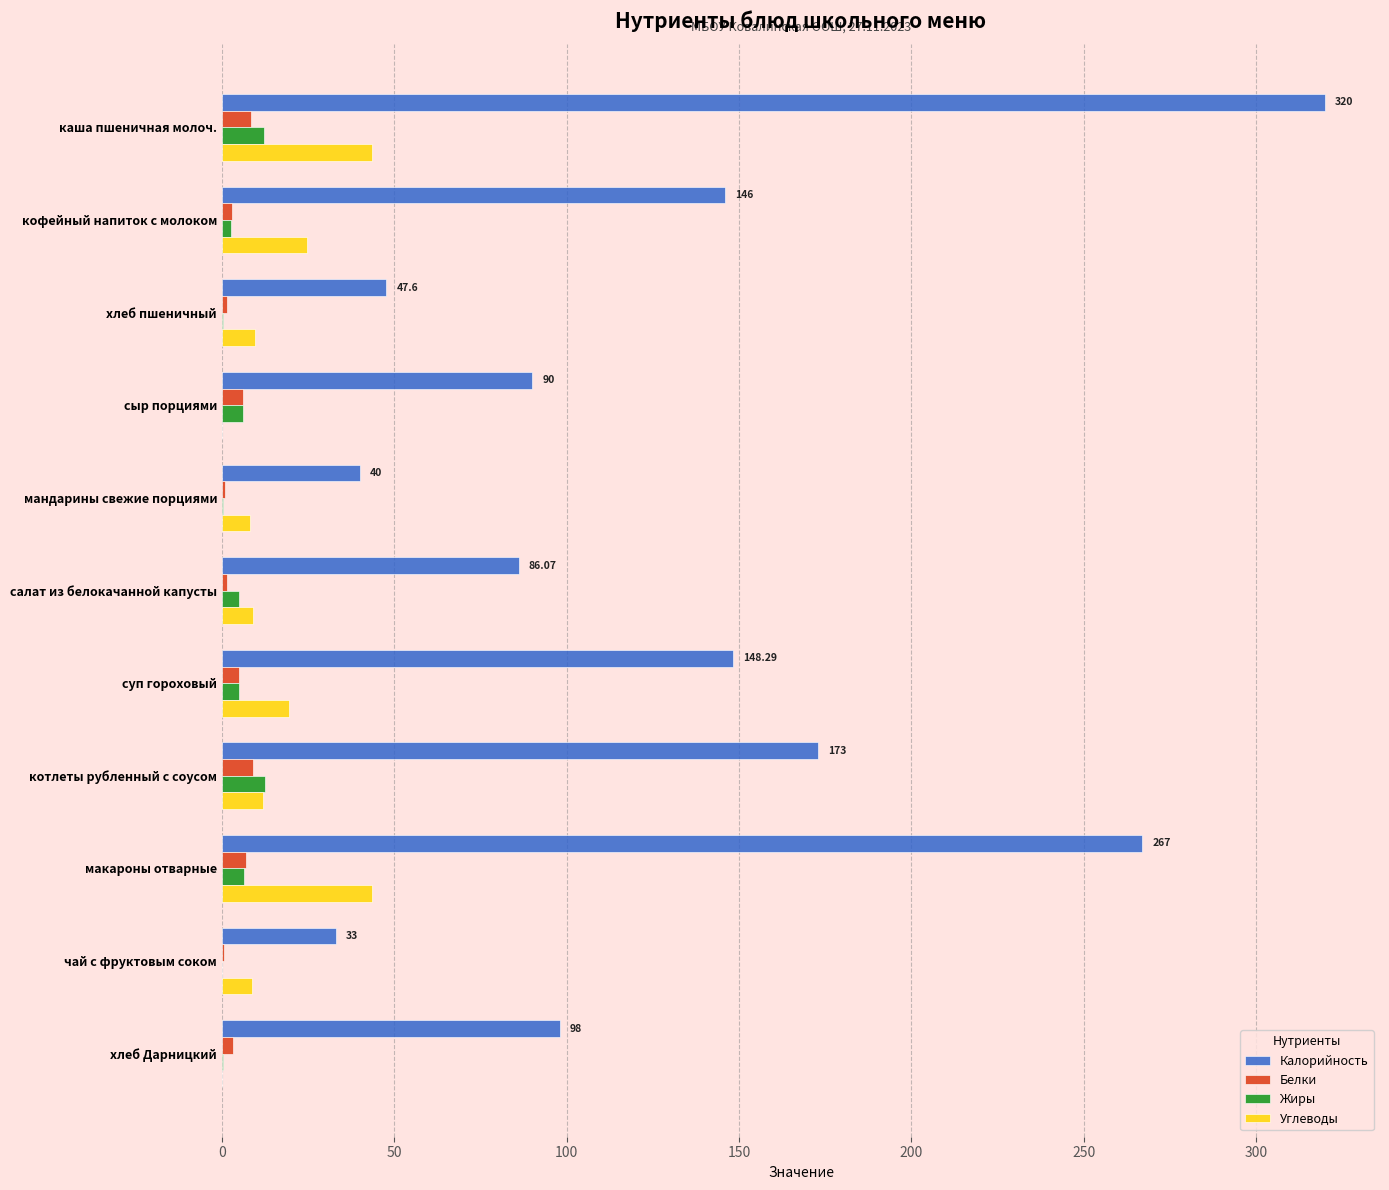

What are all the series names shown in the legend?

Калорийность, Белки, Жиры, Углеводы